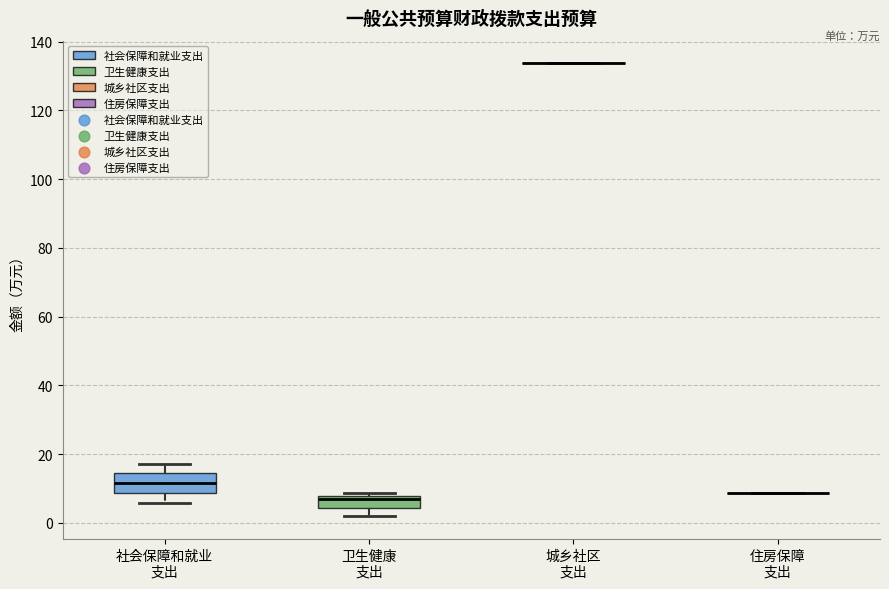

Reading left to right, transcribe this box plot: for each box, give where its median line is, the range the box spans, and where its two whiskers end, as read against the y-axis. The values are not printed on the chart, so give them approximately, as read against the axis.

社会保障和就业 支出: median 12, box 8 to 14, whiskers 6 to 18
卫生健康 支出: median 6, box 4 to 8, whiskers 2 to 8 (just above the box's upper edge)
城乡社区 支出: box collapsed to a line at 134, whiskers 134 to 134
住房保障 支出: box collapsed to a line at 8, whiskers 8 to 8